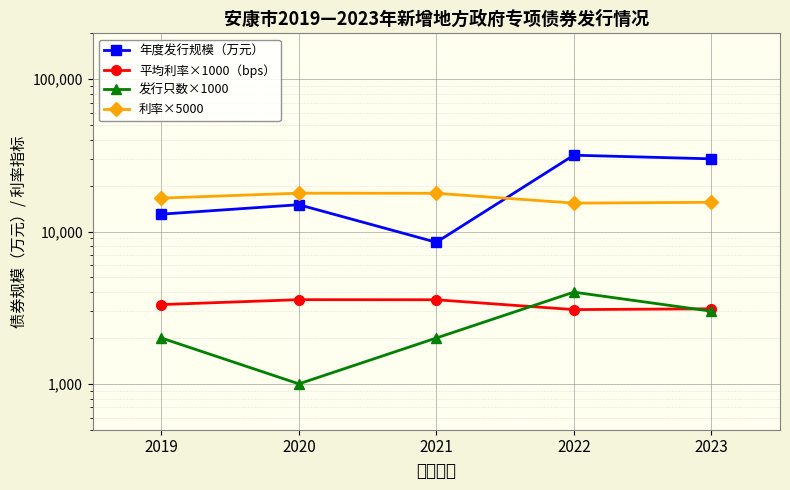

At which category does 年度发行规模（万元） reach its first local peak?

2020